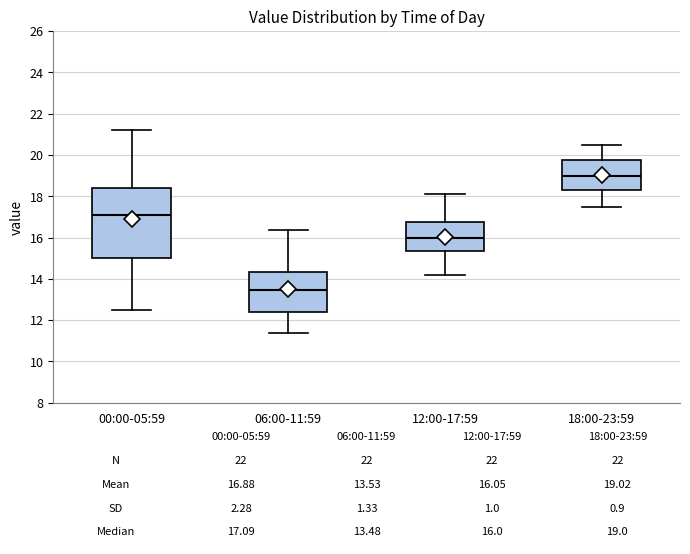

Which box is the tallest, from its lower edge to its upper edge?

00:00-05:59